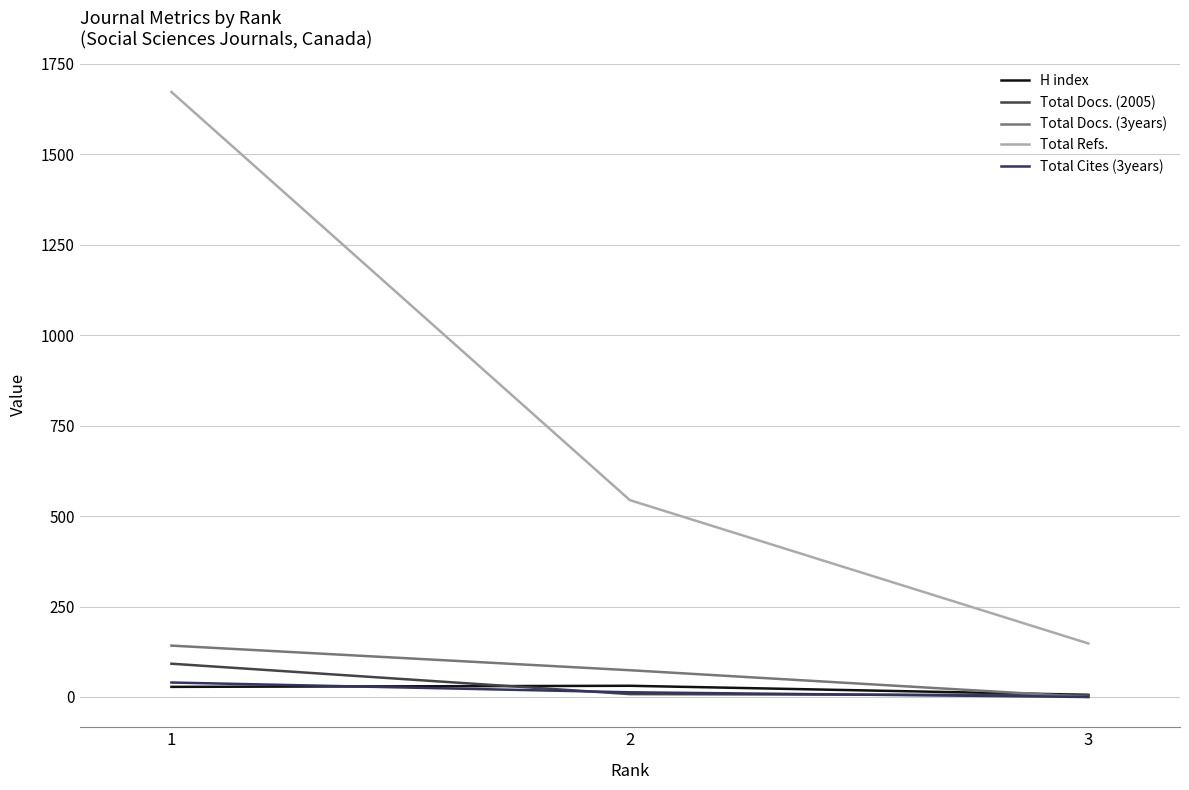

What is the maximum value for Total Refs.?

1672